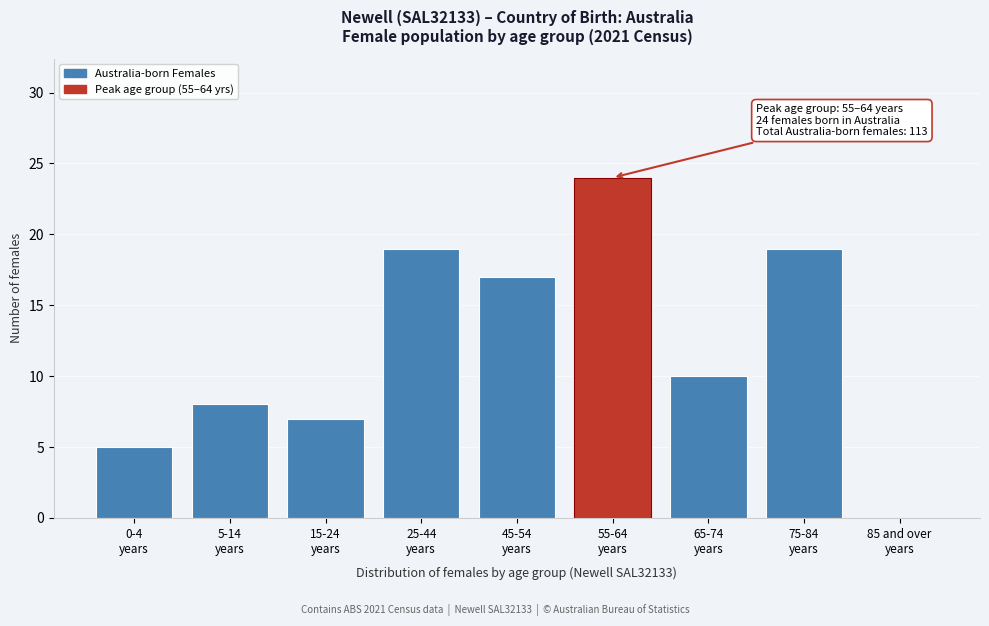

What is the maximum value shown in the chart?

24